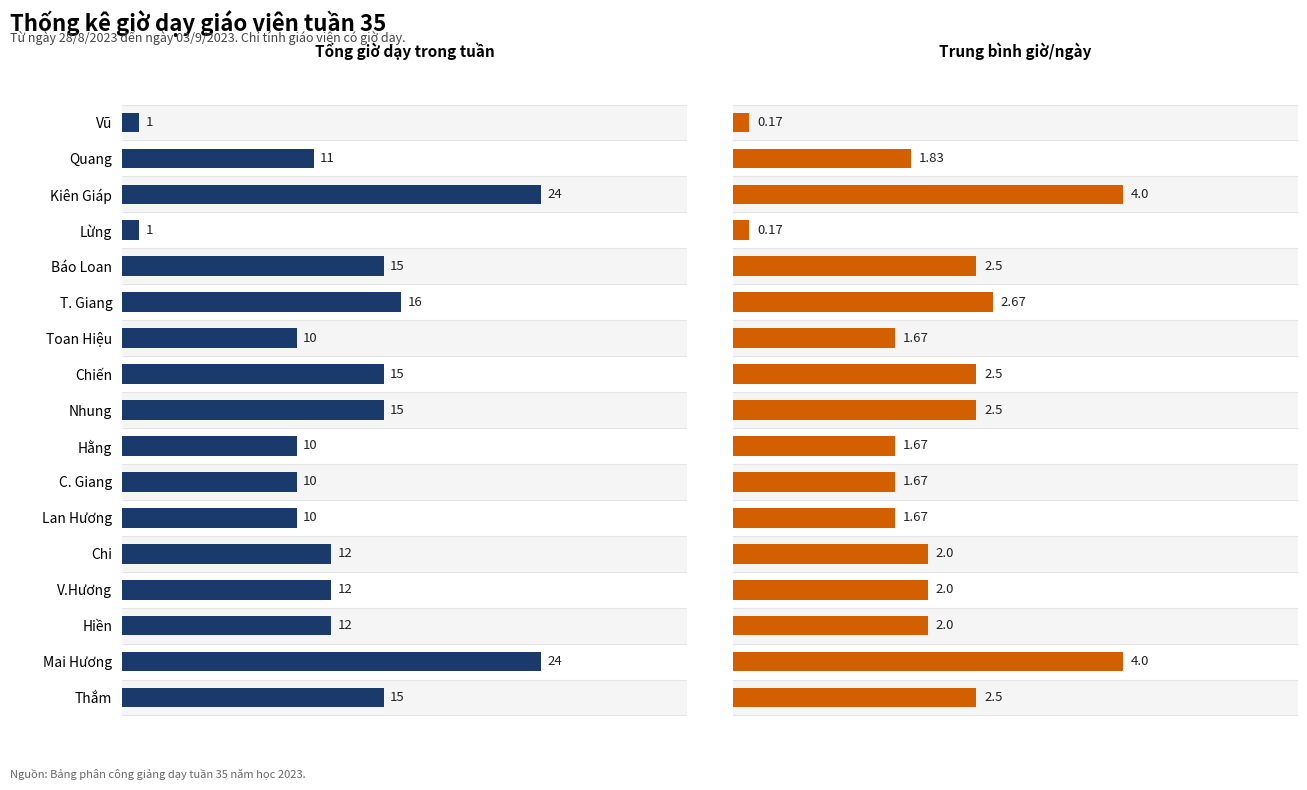

How many series are shown in this chart?

2